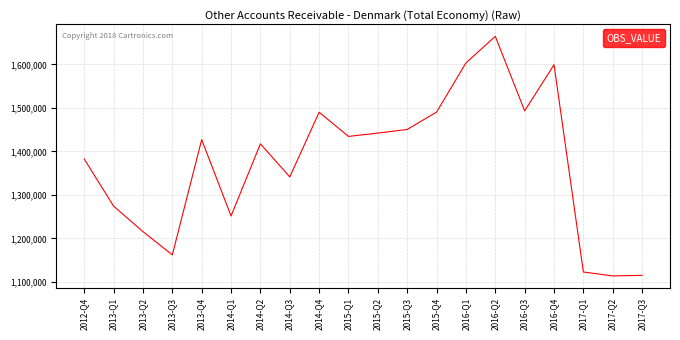

Which has a higher value, 2016-Q4 or 2013-Q2?

2016-Q4